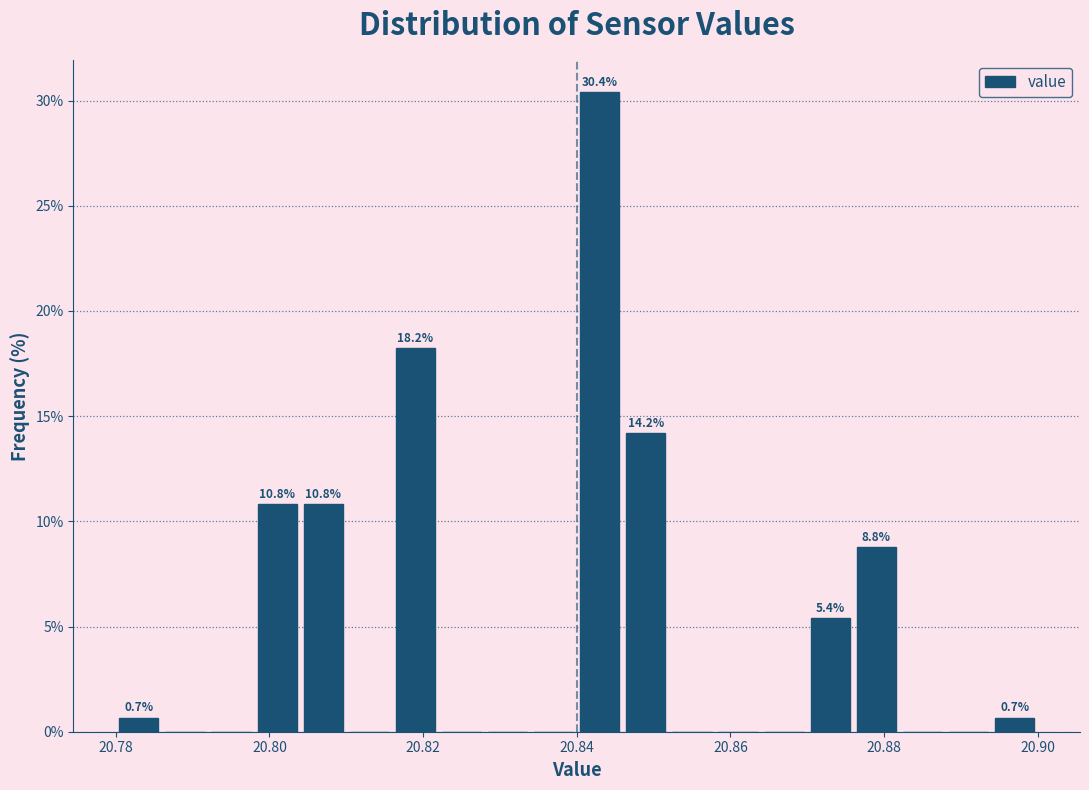

Read against the x-axis, roughly where is the centre of the tallest bar?

20.844